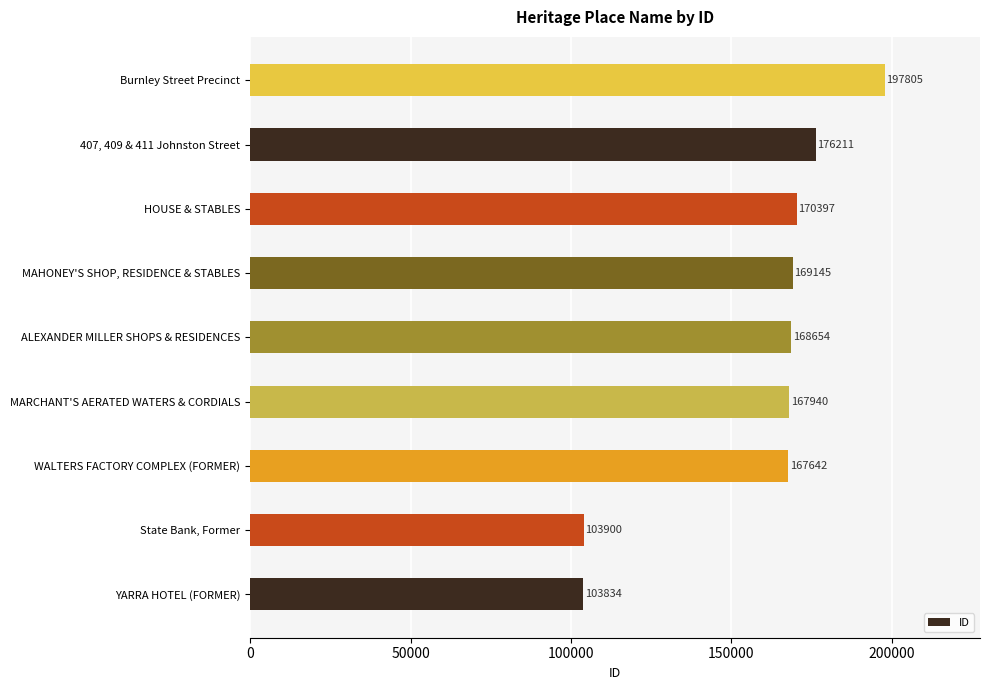

What is the sum of all values?

1425528